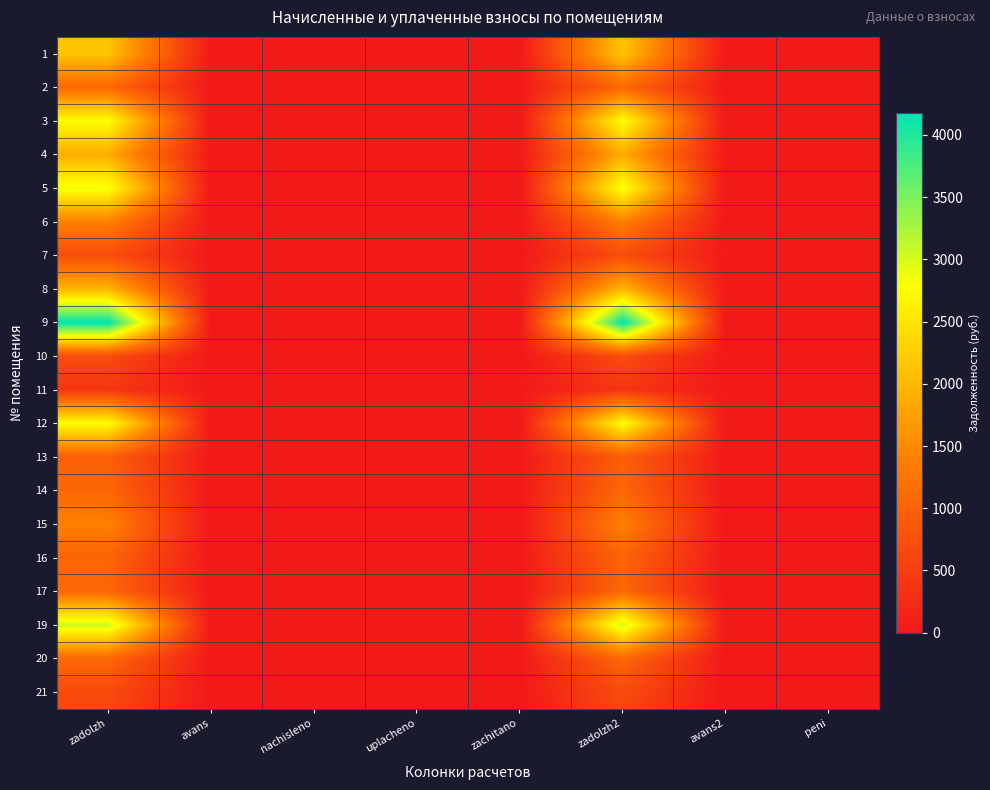

Reading left to right, list all the values displayed in this chart.

1: zadolzh=2152.5	avans=0.0	nachisleno=0.0	uplacheno=0.0	zachitano=0.0	zadolzh2=2152.5	avans2=0.0	peni=0.0
2: zadolzh=1094.1	avans=0.0	nachisleno=0.0	uplacheno=0.0	zachitano=0.0	zadolzh2=1094.1	avans2=0.0	peni=0.0
3: zadolzh=2774.4	avans=0.0	nachisleno=0.0	uplacheno=0.0	zachitano=0.0	zadolzh2=2774.4	avans2=0.0	peni=0.0
4: zadolzh=1889.2	avans=0.0	nachisleno=0.0	uplacheno=0.0	zachitano=0.0	zadolzh2=1889.2	avans2=0.0	peni=0.0
5: zadolzh=2850.1	avans=0.0	nachisleno=0.0	uplacheno=0.0	zachitano=0.0	zadolzh2=2850.1	avans2=0.0	peni=0.0
6: zadolzh=1394.3	avans=0.0	nachisleno=0.0	uplacheno=0.0	zachitano=0.0	zadolzh2=1394.3	avans2=0.0	peni=0.0
7: zadolzh=721.5	avans=0.0	nachisleno=0.0	uplacheno=0.0	zachitano=0.0	zadolzh2=721.5	avans2=0.0	peni=0.0
8: zadolzh=1986.3	avans=0.0	nachisleno=0.0	uplacheno=0.0	zachitano=0.0	zadolzh2=1986.3	avans2=0.0	peni=0.0
9: zadolzh=4175.9	avans=0.0	nachisleno=0.0	uplacheno=0.0	zachitano=0.0	zadolzh2=4175.9	avans2=0.0	peni=0.0
10: zadolzh=713.2	avans=0.0	nachisleno=0.0	uplacheno=0.0	zachitano=0.0	zadolzh2=713.2	avans2=0.0	peni=0.0
11: zadolzh=392.2	avans=0.0	nachisleno=0.0	uplacheno=0.0	zachitano=0.0	zadolzh2=392.2	avans2=0.0	peni=0.0
12: zadolzh=2782.6	avans=0.0	nachisleno=0.0	uplacheno=0.0	zachitano=0.0	zadolzh2=2782.6	avans2=0.0	peni=0.0
13: zadolzh=960.5	avans=0.0	nachisleno=0.0	uplacheno=0.0	zachitano=0.0	zadolzh2=960.5	avans2=0.0	peni=0.0
14: zadolzh=1071.3	avans=0.0	nachisleno=0.0	uplacheno=0.0	zachitano=0.0	zadolzh2=1071.3	avans2=0.0	peni=0.0
15: zadolzh=1402.5	avans=0.0	nachisleno=0.0	uplacheno=0.0	zachitano=0.0	zadolzh2=1402.5	avans2=0.0	peni=0.0
16: zadolzh=1030.0	avans=0.0	nachisleno=0.0	uplacheno=0.0	zachitano=0.0	zadolzh2=1030.0	avans2=0.0	peni=0.0
17: zadolzh=1079.6	avans=0.0	nachisleno=0.0	uplacheno=0.0	zachitano=0.0	zadolzh2=1079.6	avans2=0.0	peni=0.0
19: zadolzh=3050.4	avans=0.0	nachisleno=0.0	uplacheno=0.0	zachitano=0.0	zadolzh2=3050.4	avans2=0.0	peni=0.0
20: zadolzh=1085.8	avans=0.0	nachisleno=0.0	uplacheno=0.0	zachitano=0.0	zadolzh2=1085.8	avans2=0.0	peni=0.0
21: zadolzh=680.8	avans=0.0	nachisleno=0.0	uplacheno=0.0	zachitano=0.0	zadolzh2=680.8	avans2=0.0	peni=0.0